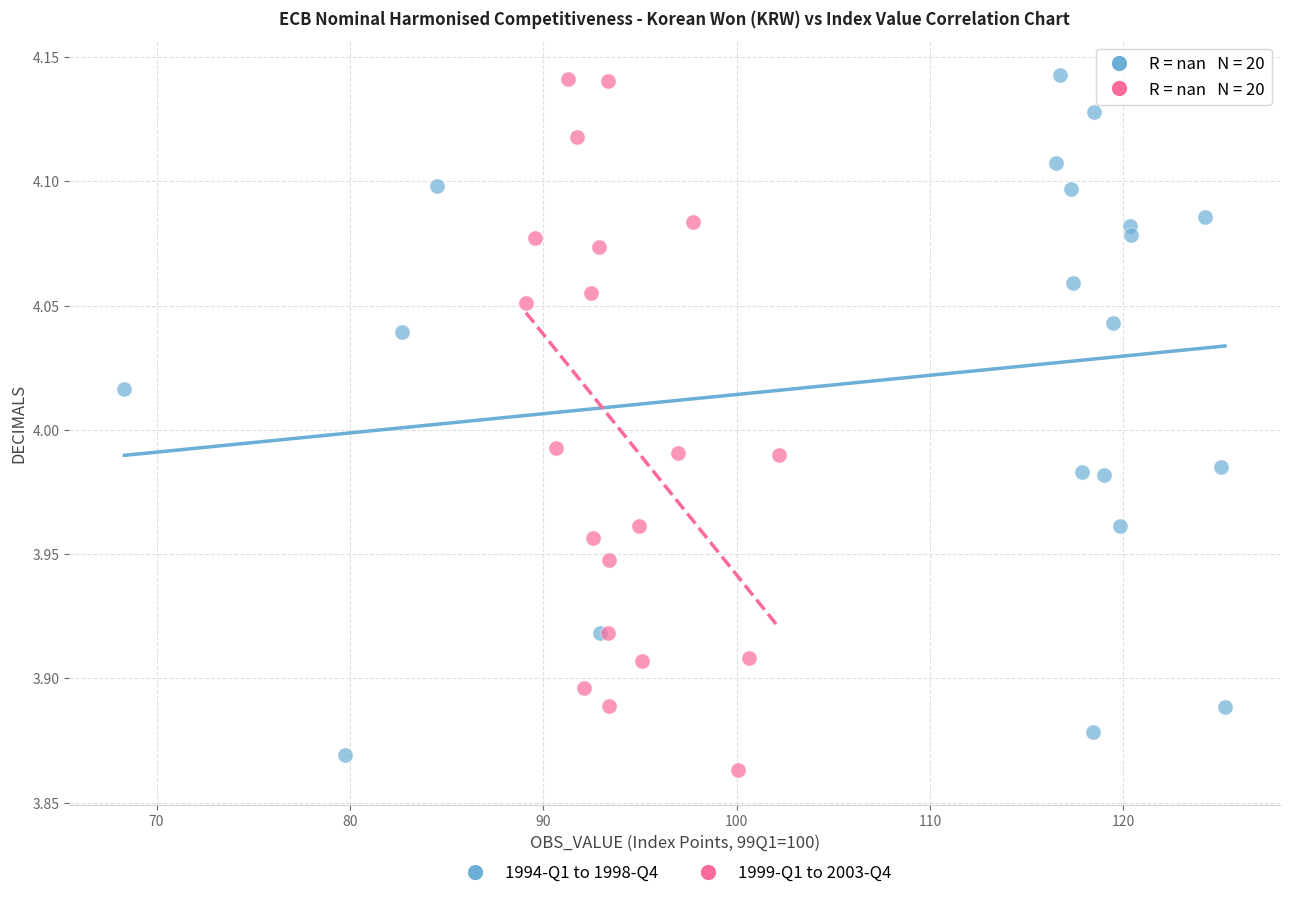

What are all the series names shown in the legend?

1994-Q1 to 1998-Q4, 1999-Q1 to 2003-Q4